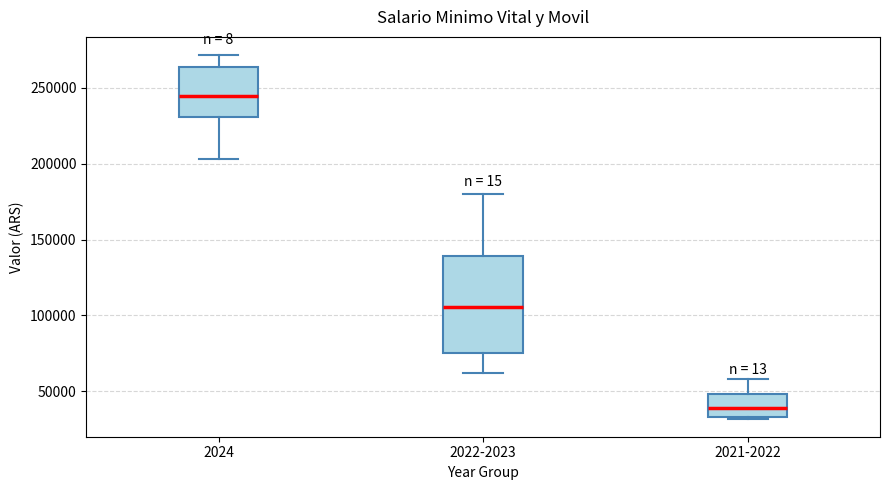

Comparing the boxes themselves (not the whiskers), which one is the tallest?

2022-2023